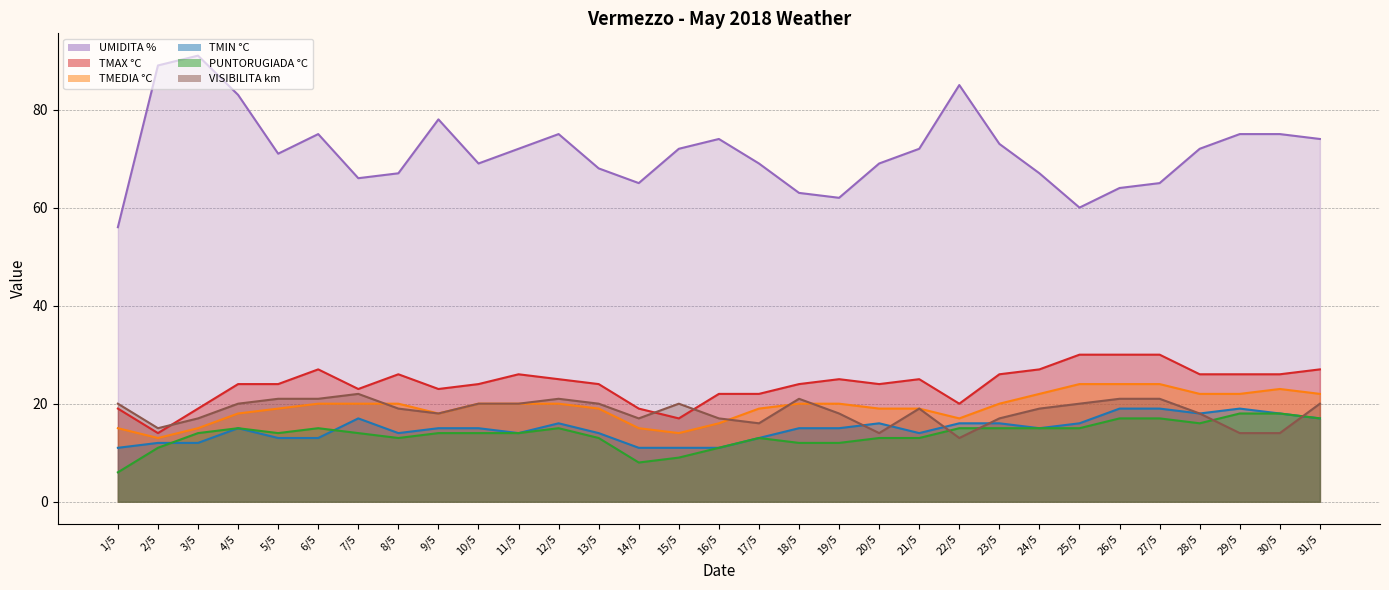

List the series in order of their peak value, highest first.

UMIDITA %, TMAX °C, TMEDIA °C, VISIBILITA km, TMIN °C, PUNTORUGIADA °C